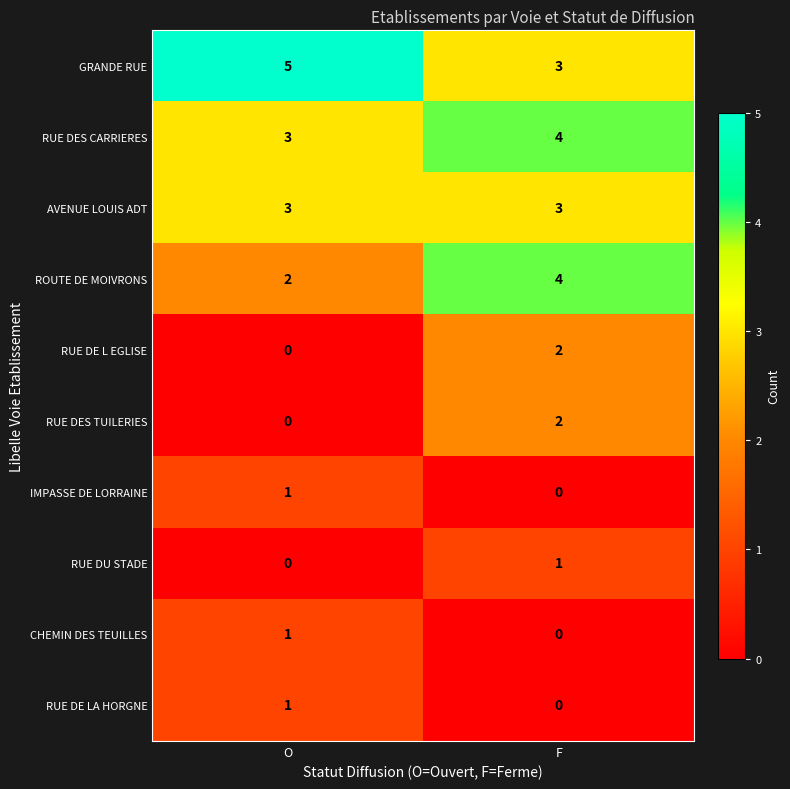

What value does the AVENUE LOUIS ADT series have at O?

3